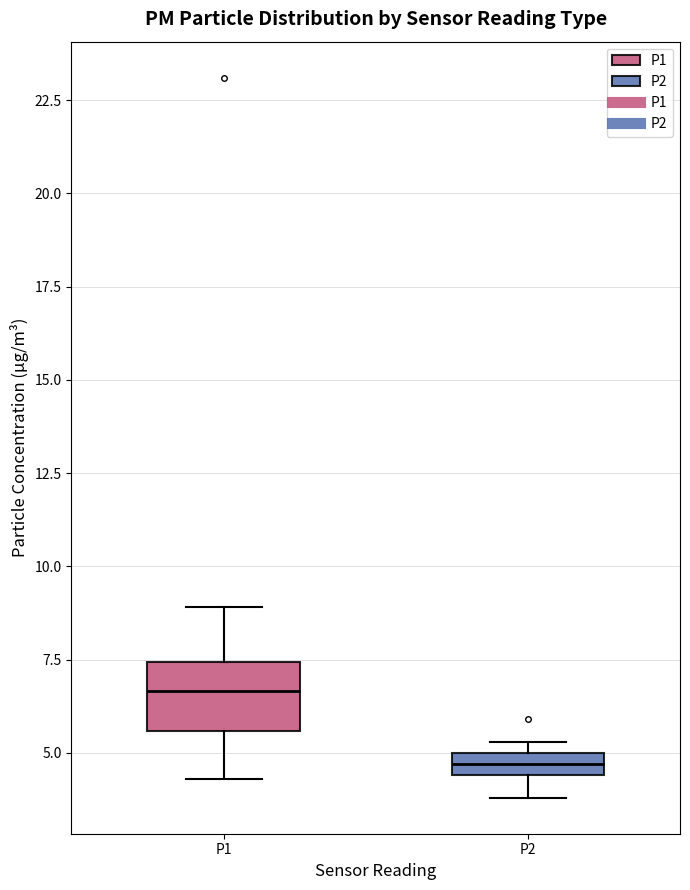

Which box has the highest median line?

P1